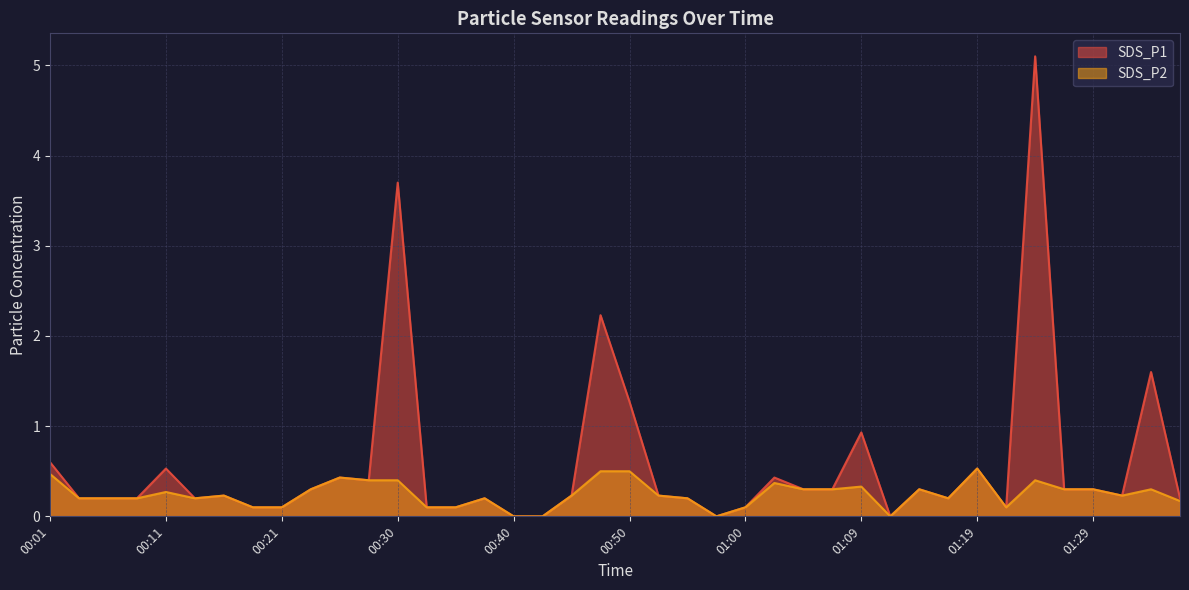

What is the value of the SDS_P2 point at the 4th from the left?

0.2